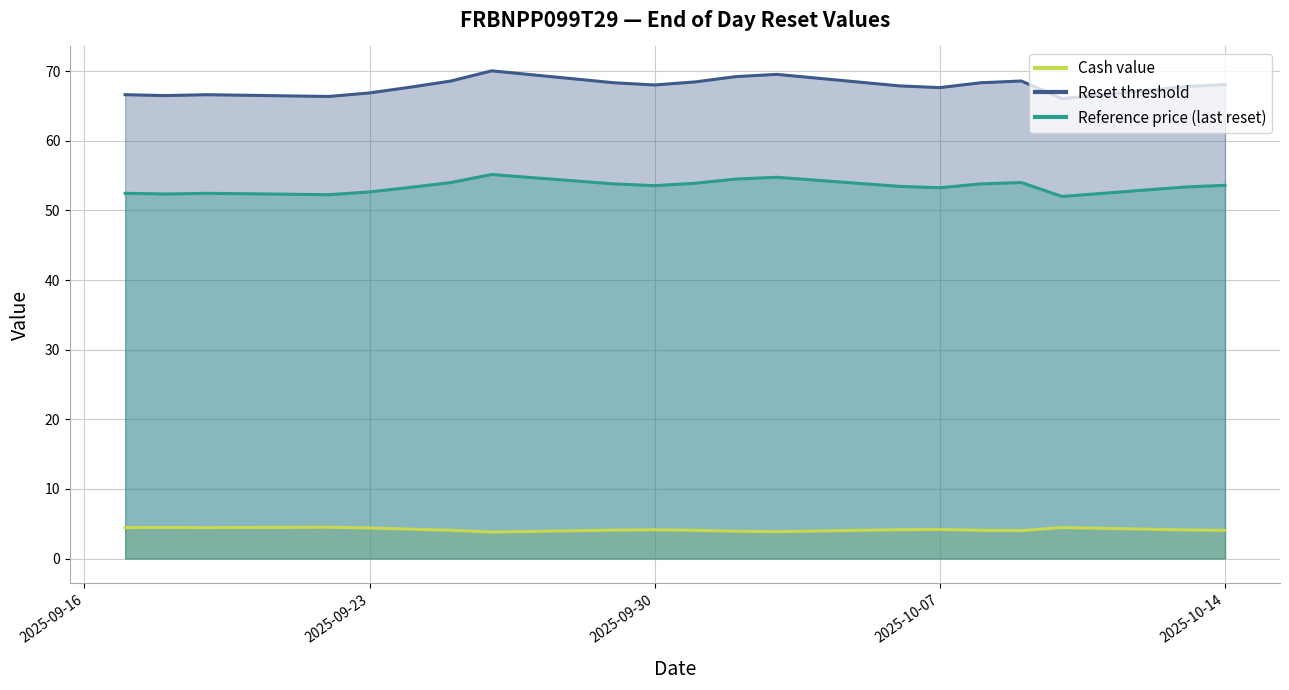

At how many categories does at least one series exceed 44?

20